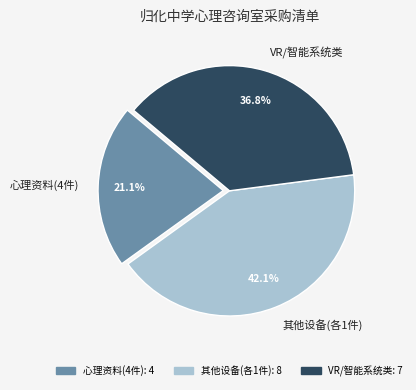

To the nearest percent, what is the average slice percentage?

33%